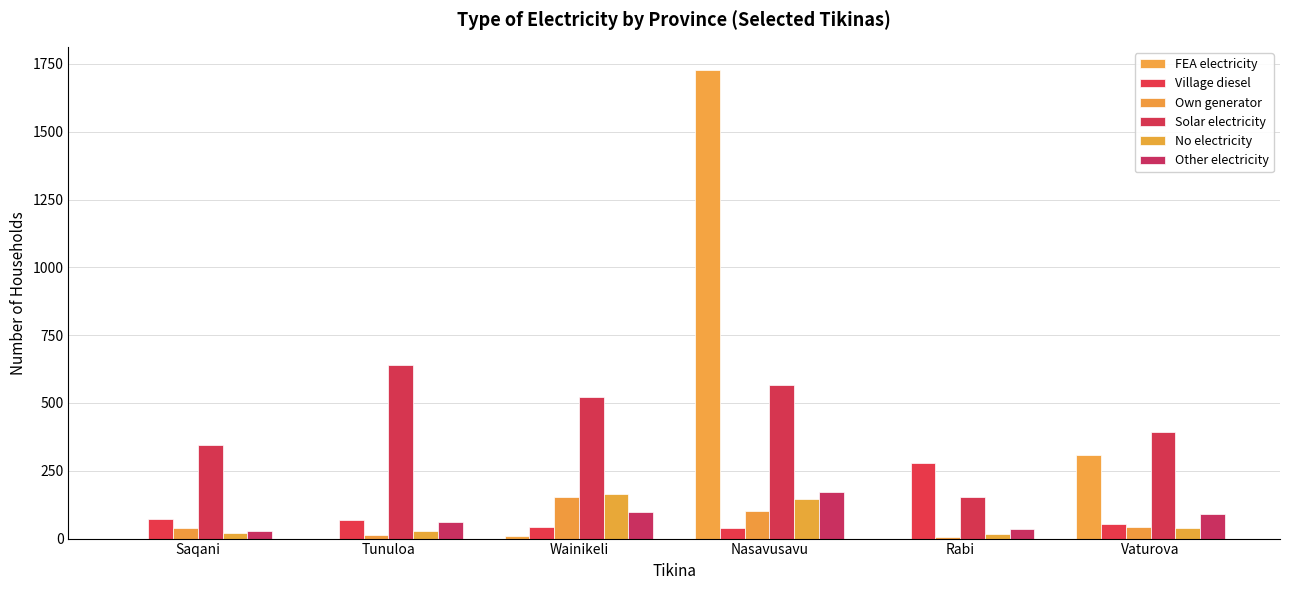

What is the difference between the FEA electricity values at Rabi and Wainikeli?

8